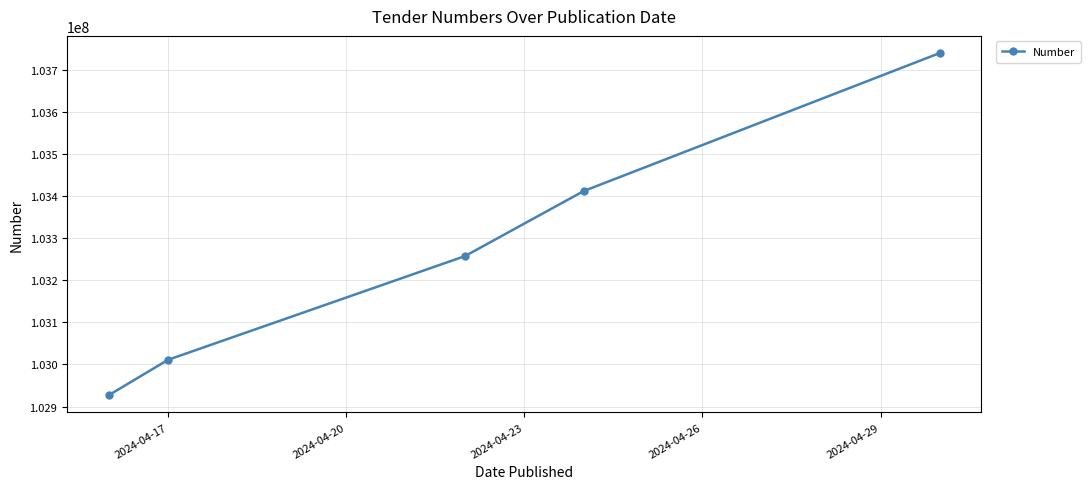

What is the maximum value shown in the chart?

103739494